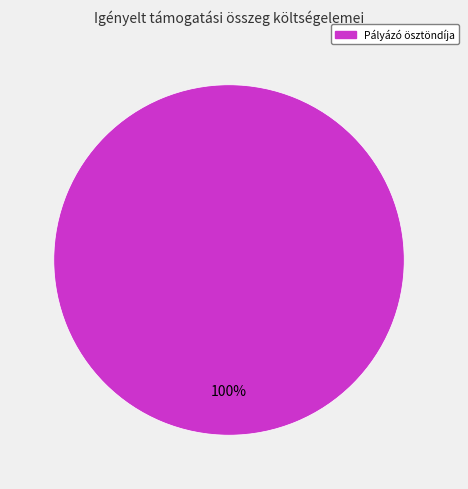

Count the number of slices in the pie.

1